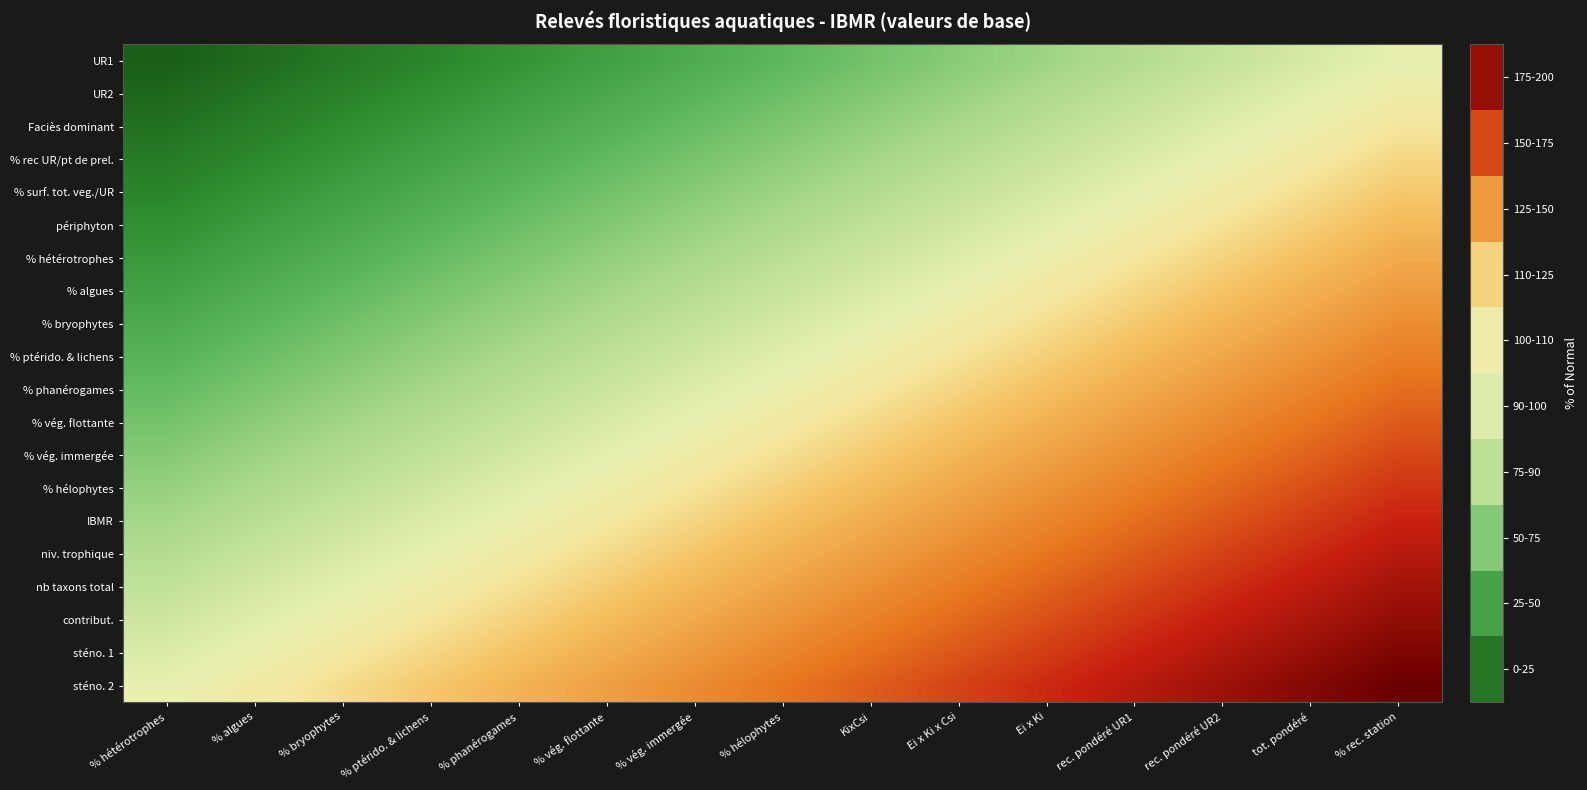

Reading left to right, what are all the values shown in this chart?

UR1: % hétérotrophes=0.0	% algues=7.1	% bryophytes=14.3	% ptérido. & lichens=21.4	% phanérogames=28.6	% vég. flottante=35.7	% vég. immergée=42.9	% hélophytes=50.0	KixCsi=57.1	Ei x Ki x Csi=64.3	Ei x Ki=71.4	rec. pondéré UR1=78.6	rec. pondéré UR2=85.7	tot. pondéré=92.9	% rec. station=100.0
UR2: % hétérotrophes=5.3	% algues=12.4	% bryophytes=19.5	% ptérido. & lichens=26.7	% phanérogames=33.8	% vég. flottante=41.0	% vég. immergée=48.1	% hélophytes=55.3	KixCsi=62.4	Ei x Ki x Csi=69.5	Ei x Ki=76.7	rec. pondéré UR1=83.8	rec. pondéré UR2=91.0	tot. pondéré=98.1	% rec. station=105.3
Faciès dominant: % hétérotrophes=10.5	% algues=17.7	% bryophytes=24.8	% ptérido. & lichens=32.0	% phanérogames=39.1	% vég. flottante=46.2	% vég. immergée=53.4	% hélophytes=60.5	KixCsi=67.7	Ei x Ki x Csi=74.8	Ei x Ki=82.0	rec. pondéré UR1=89.1	rec. pondéré UR2=96.2	tot. pondéré=103.4	% rec. station=110.5
% rec UR/pt de prel.: % hétérotrophes=15.8	% algues=22.9	% bryophytes=30.1	% ptérido. & lichens=37.2	% phanérogames=44.4	% vég. flottante=51.5	% vég. immergée=58.6	% hélophytes=65.8	KixCsi=72.9	Ei x Ki x Csi=80.1	Ei x Ki=87.2	rec. pondéré UR1=94.4	rec. pondéré UR2=101.5	tot. pondéré=108.6	% rec. station=115.8
% surf. tot. veg./UR: % hétérotrophes=21.1	% algues=28.2	% bryophytes=35.3	% ptérido. & lichens=42.5	% phanérogames=49.6	% vég. flottante=56.8	% vég. immergée=63.9	% hélophytes=71.1	KixCsi=78.2	Ei x Ki x Csi=85.3	Ei x Ki=92.5	rec. pondéré UR1=99.6	rec. pondéré UR2=106.8	tot. pondéré=113.9	% rec. station=121.1
périphyton: % hétérotrophes=26.3	% algues=33.5	% bryophytes=40.6	% ptérido. & lichens=47.7	% phanérogames=54.9	% vég. flottante=62.0	% vég. immergée=69.2	% hélophytes=76.3	KixCsi=83.5	Ei x Ki x Csi=90.6	Ei x Ki=97.7	rec. pondéré UR1=104.9	rec. pondéré UR2=112.0	tot. pondéré=119.2	% rec. station=126.3
% hétérotrophes: % hétérotrophes=31.6	% algues=38.7	% bryophytes=45.9	% ptérido. & lichens=53.0	% phanérogames=60.2	% vég. flottante=67.3	% vég. immergée=74.4	% hélophytes=81.6	KixCsi=88.7	Ei x Ki x Csi=95.9	Ei x Ki=103.0	rec. pondéré UR1=110.2	rec. pondéré UR2=117.3	tot. pondéré=124.4	% rec. station=131.6
% algues: % hétérotrophes=36.8	% algues=44.0	% bryophytes=51.1	% ptérido. & lichens=58.3	% phanérogames=65.4	% vég. flottante=72.6	% vég. immergée=79.7	% hélophytes=86.8	KixCsi=94.0	Ei x Ki x Csi=101.1	Ei x Ki=108.3	rec. pondéré UR1=115.4	rec. pondéré UR2=122.6	tot. pondéré=129.7	% rec. station=136.8
% bryophytes: % hétérotrophes=42.1	% algues=49.2	% bryophytes=56.4	% ptérido. & lichens=63.5	% phanérogames=70.7	% vég. flottante=77.8	% vég. immergée=85.0	% hélophytes=92.1	KixCsi=99.2	Ei x Ki x Csi=106.4	Ei x Ki=113.5	rec. pondéré UR1=120.7	rec. pondéré UR2=127.8	tot. pondéré=135.0	% rec. station=142.1
% ptérido. & lichens: % hétérotrophes=47.4	% algues=54.5	% bryophytes=61.7	% ptérido. & lichens=68.8	% phanérogames=75.9	% vég. flottante=83.1	% vég. immergée=90.2	% hélophytes=97.4	KixCsi=104.5	Ei x Ki x Csi=111.7	Ei x Ki=118.8	rec. pondéré UR1=125.9	rec. pondéré UR2=133.1	tot. pondéré=140.2	% rec. station=147.4
% phanérogames: % hétérotrophes=52.6	% algues=59.8	% bryophytes=66.9	% ptérido. & lichens=74.1	% phanérogames=81.2	% vég. flottante=88.3	% vég. immergée=95.5	% hélophytes=102.6	KixCsi=109.8	Ei x Ki x Csi=116.9	Ei x Ki=124.1	rec. pondéré UR1=131.2	rec. pondéré UR2=138.3	tot. pondéré=145.5	% rec. station=152.6
% vég. flottante: % hétérotrophes=57.9	% algues=65.0	% bryophytes=72.2	% ptérido. & lichens=79.3	% phanérogames=86.5	% vég. flottante=93.6	% vég. immergée=100.8	% hélophytes=107.9	KixCsi=115.0	Ei x Ki x Csi=122.2	Ei x Ki=129.3	rec. pondéré UR1=136.5	rec. pondéré UR2=143.6	tot. pondéré=150.8	% rec. station=157.9
% vég. immergée: % hétérotrophes=63.2	% algues=70.3	% bryophytes=77.4	% ptérido. & lichens=84.6	% phanérogames=91.7	% vég. flottante=98.9	% vég. immergée=106.0	% hélophytes=113.2	KixCsi=120.3	Ei x Ki x Csi=127.4	Ei x Ki=134.6	rec. pondéré UR1=141.7	rec. pondéré UR2=148.9	tot. pondéré=156.0	% rec. station=163.2
% hélophytes: % hétérotrophes=68.4	% algues=75.6	% bryophytes=82.7	% ptérido. & lichens=89.8	% phanérogames=97.0	% vég. flottante=104.1	% vég. immergée=111.3	% hélophytes=118.4	KixCsi=125.6	Ei x Ki x Csi=132.7	Ei x Ki=139.8	rec. pondéré UR1=147.0	rec. pondéré UR2=154.1	tot. pondéré=161.3	% rec. station=168.4
IBMR: % hétérotrophes=73.7	% algues=80.8	% bryophytes=88.0	% ptérido. & lichens=95.1	% phanérogames=102.3	% vég. flottante=109.4	% vég. immergée=116.5	% hélophytes=123.7	KixCsi=130.8	Ei x Ki x Csi=138.0	Ei x Ki=145.1	rec. pondéré UR1=152.3	rec. pondéré UR2=159.4	tot. pondéré=166.5	% rec. station=173.7
niv. trophique: % hétérotrophes=78.9	% algues=86.1	% bryophytes=93.2	% ptérido. & lichens=100.4	% phanérogames=107.5	% vég. flottante=114.7	% vég. immergée=121.8	% hélophytes=128.9	KixCsi=136.1	Ei x Ki x Csi=143.2	Ei x Ki=150.4	rec. pondéré UR1=157.5	rec. pondéré UR2=164.7	tot. pondéré=171.8	% rec. station=178.9
nb taxons total: % hétérotrophes=84.2	% algues=91.4	% bryophytes=98.5	% ptérido. & lichens=105.6	% phanérogames=112.8	% vég. flottante=119.9	% vég. immergée=127.1	% hélophytes=134.2	KixCsi=141.4	Ei x Ki x Csi=148.5	Ei x Ki=155.6	rec. pondéré UR1=162.8	rec. pondéré UR2=169.9	tot. pondéré=177.1	% rec. station=184.2
contribut.: % hétérotrophes=89.5	% algues=96.6	% bryophytes=103.8	% ptérido. & lichens=110.9	% phanérogames=118.0	% vég. flottante=125.2	% vég. immergée=132.3	% hélophytes=139.5	KixCsi=146.6	Ei x Ki x Csi=153.8	Ei x Ki=160.9	rec. pondéré UR1=168.0	rec. pondéré UR2=175.2	tot. pondéré=182.3	% rec. station=189.5
sténo. 1: % hétérotrophes=94.7	% algues=101.9	% bryophytes=109.0	% ptérido. & lichens=116.2	% phanérogames=123.3	% vég. flottante=130.5	% vég. immergée=137.6	% hélophytes=144.7	KixCsi=151.9	Ei x Ki x Csi=159.0	Ei x Ki=166.2	rec. pondéré UR1=173.3	rec. pondéré UR2=180.5	tot. pondéré=187.6	% rec. station=194.7
sténo. 2: % hétérotrophes=100.0	% algues=107.1	% bryophytes=114.3	% ptérido. & lichens=121.4	% phanérogames=128.6	% vég. flottante=135.7	% vég. immergée=142.9	% hélophytes=150.0	KixCsi=157.1	Ei x Ki x Csi=164.3	Ei x Ki=171.4	rec. pondéré UR1=178.6	rec. pondéré UR2=185.7	tot. pondéré=192.9	% rec. station=200.0